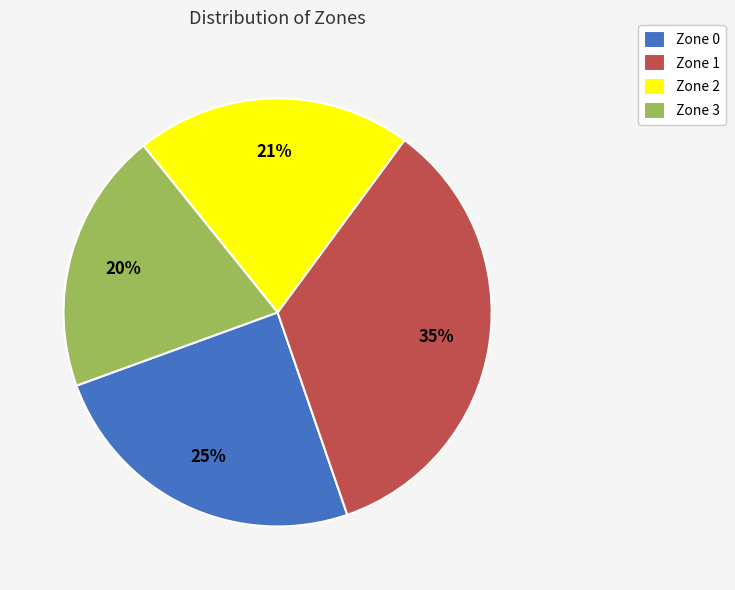

The Zone 2 slice represents 29% of the pie. True or false?

False